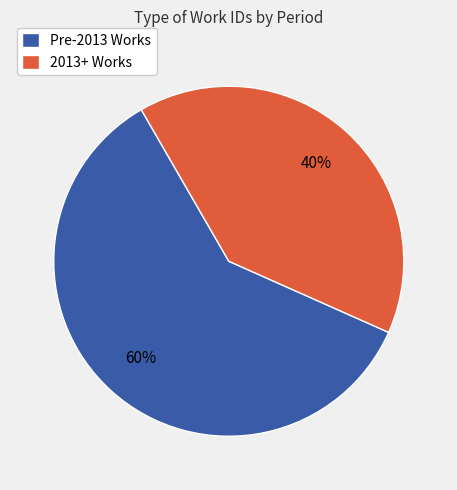

Which slice is the smallest?

2013+ Works